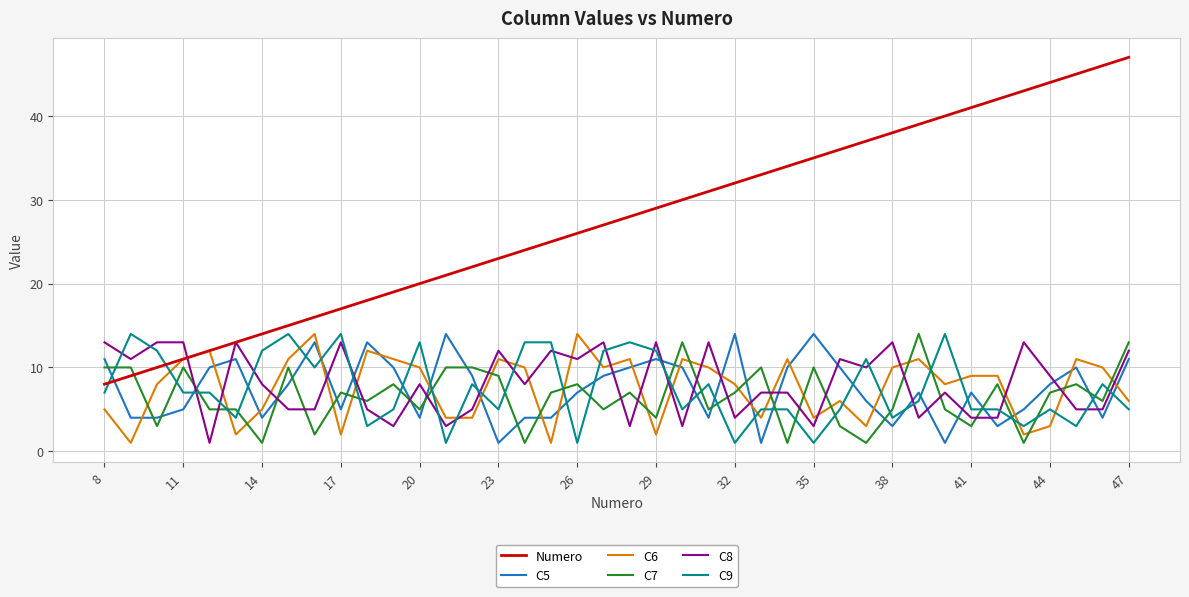

Which series has the largest total across all categories?

Numero